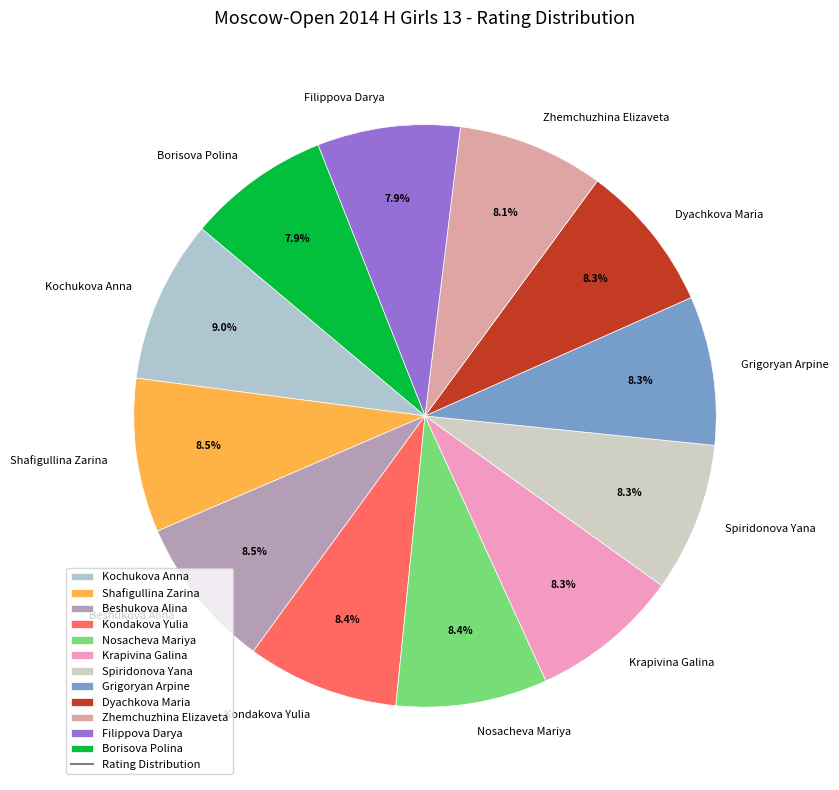

Is Beshukova Alina the majority of the pie?

No